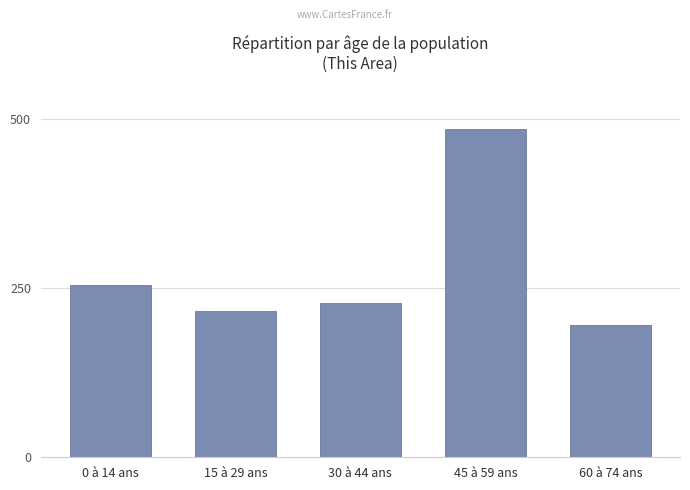

What is the change in value from 0 à 14 ans to 15 à 29 ans?

-39